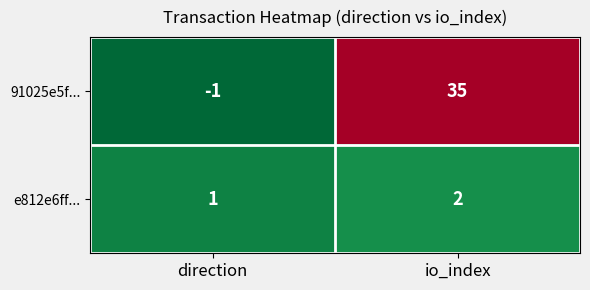

Reading left to right, list all the values displayed in this chart.

91025e5f...: -1	35
e812e6ff...: 1	2